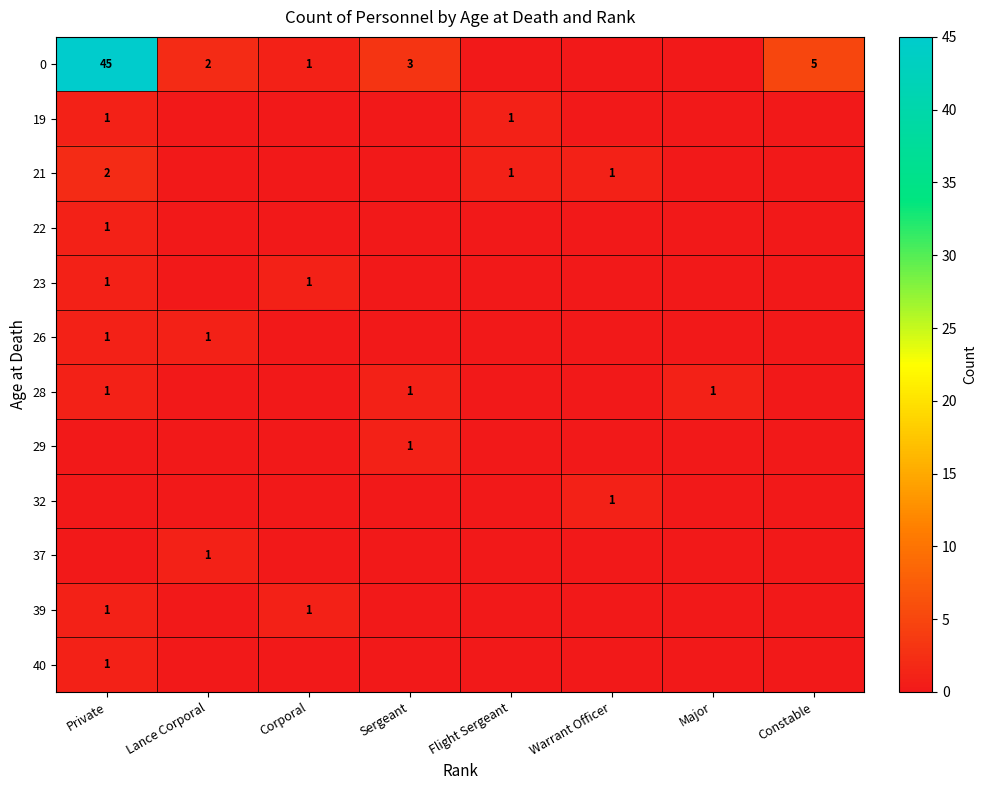

What is the spread (max minus min) of values at Sergeant?

3